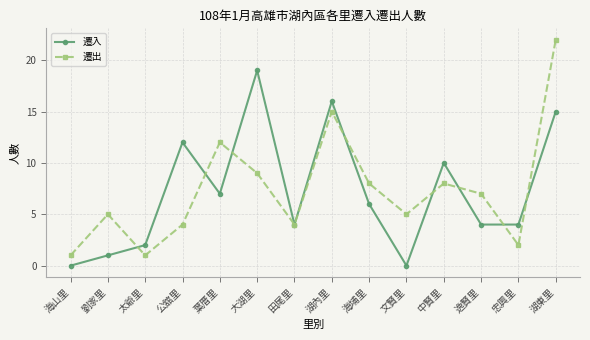

What is the total value across all series at 文賢里?

5